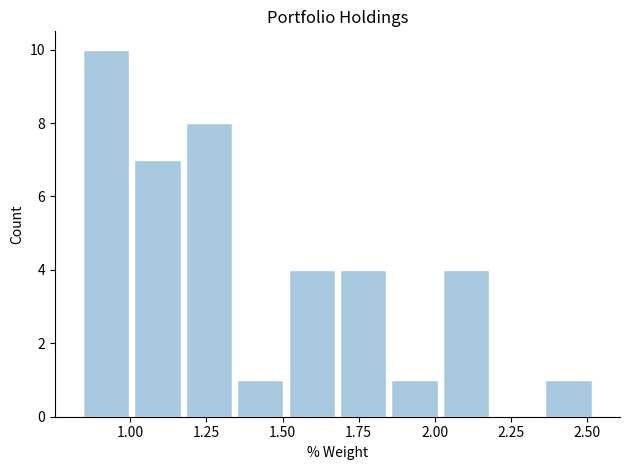

Read against the x-axis, roughly where is the centre of the tallest bar?

0.90